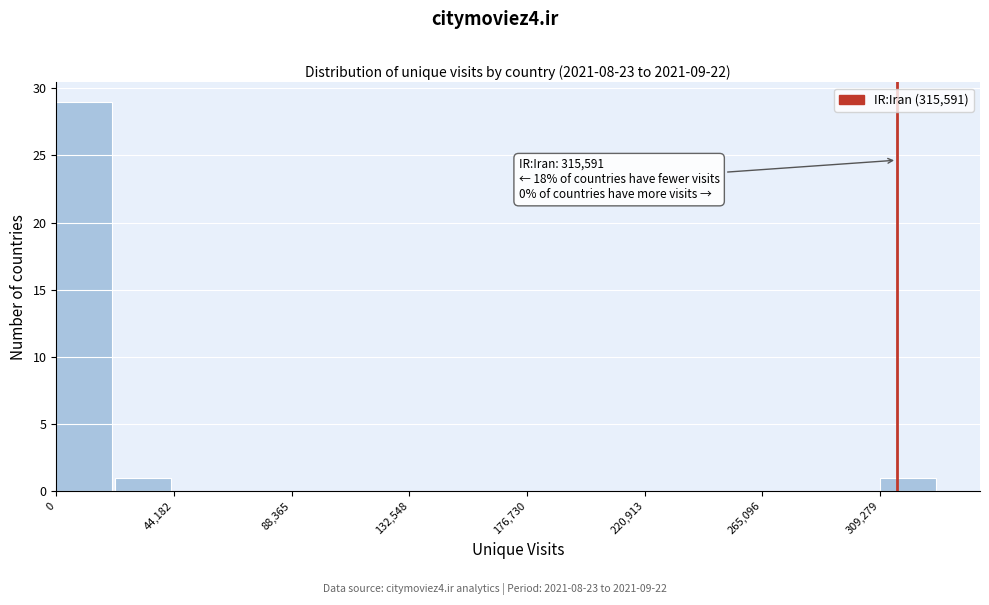

Which range on the x-axis has the tallest bar?

0 to 20000